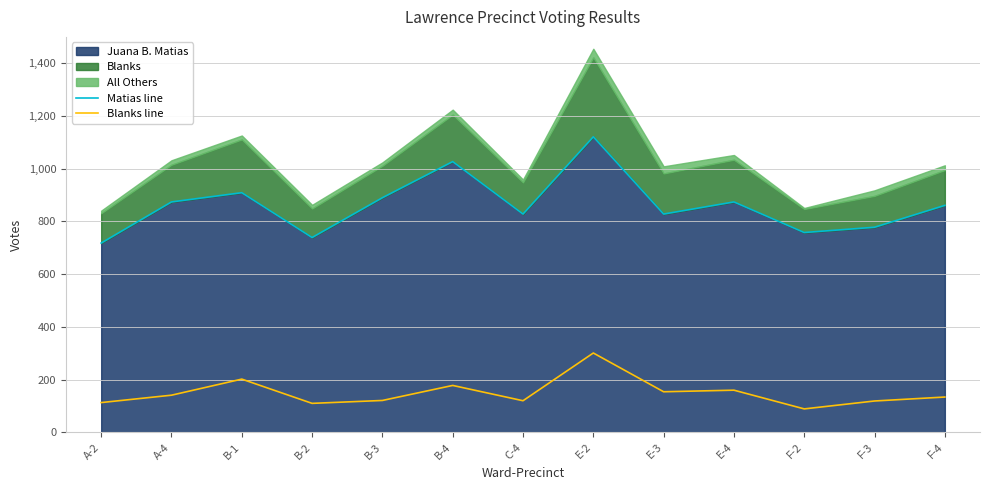

Is the value of Matias line at A-4 greater than the value of Blanks line at E-3?

Yes